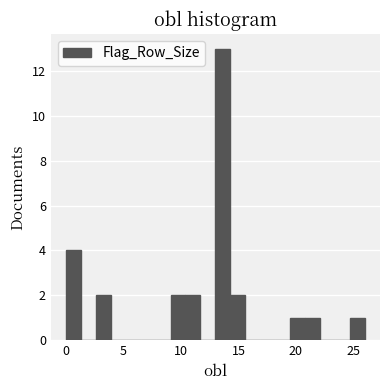

Around what value on the x-axis is the tallest bar? Give the approximate position of its centre, as read against the axis.

13.5